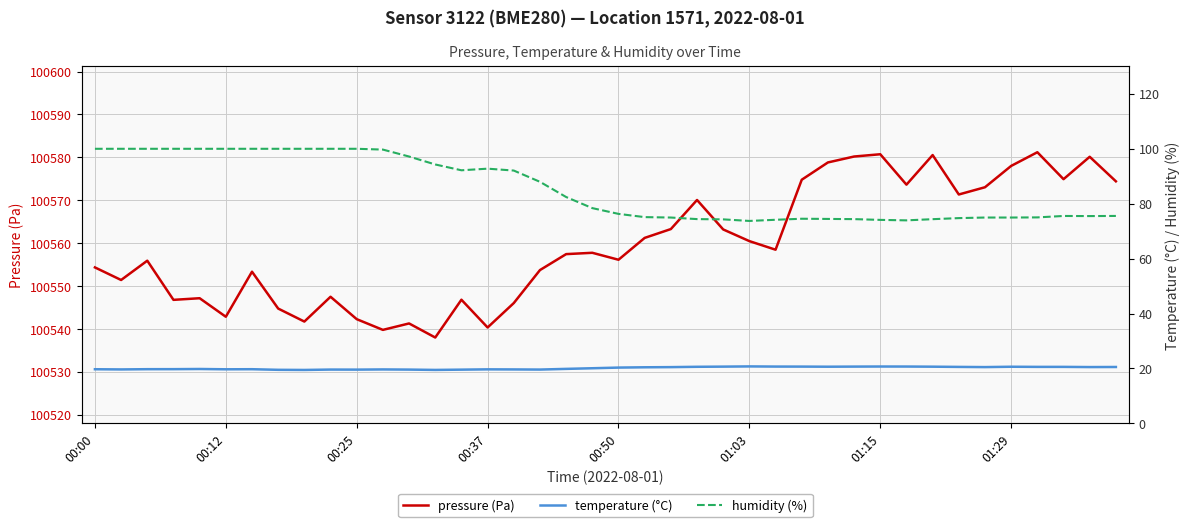

What is the highest value of the pressure (Pa) series?

100581.2